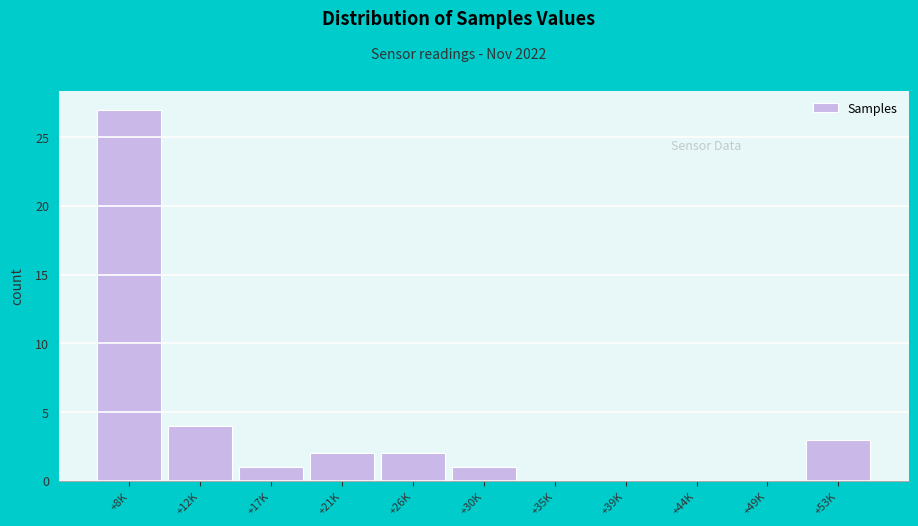

Reading right to left, what are all the values shown in this chart?

+53K=3	+49K=0	+44K=0	+39K=0	+35K=0	+30K=1	+26K=2	+21K=2	+17K=1	+12K=4	+8K=27